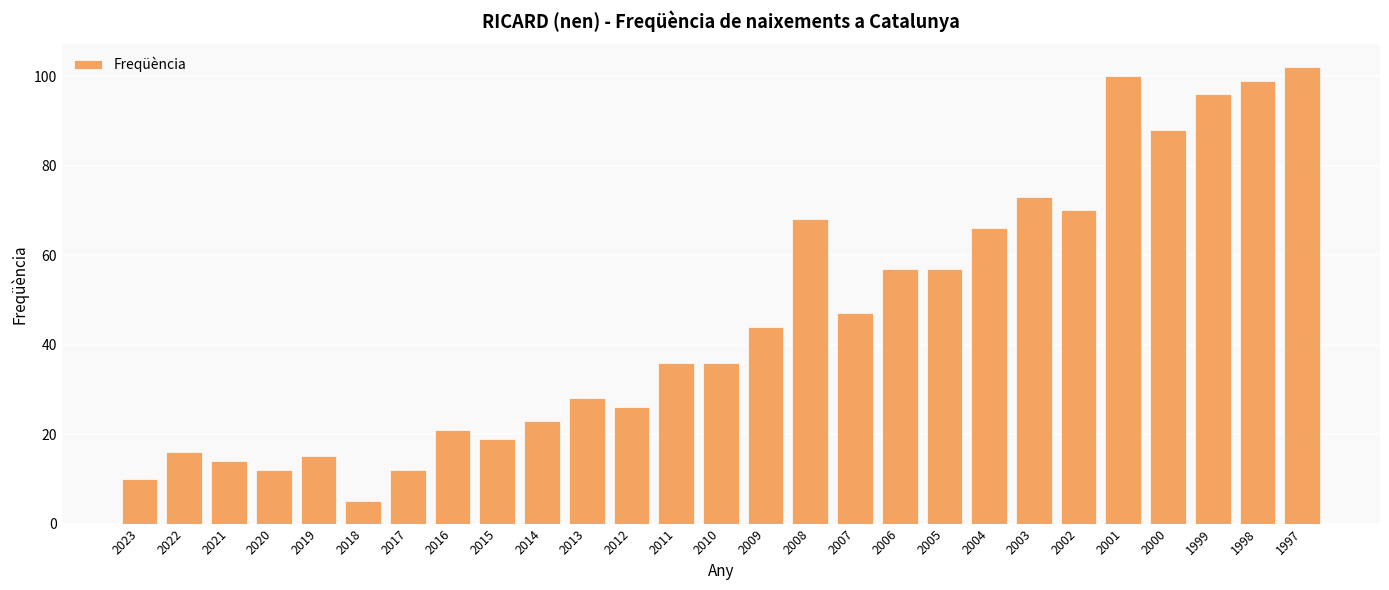

What is the average value?

46